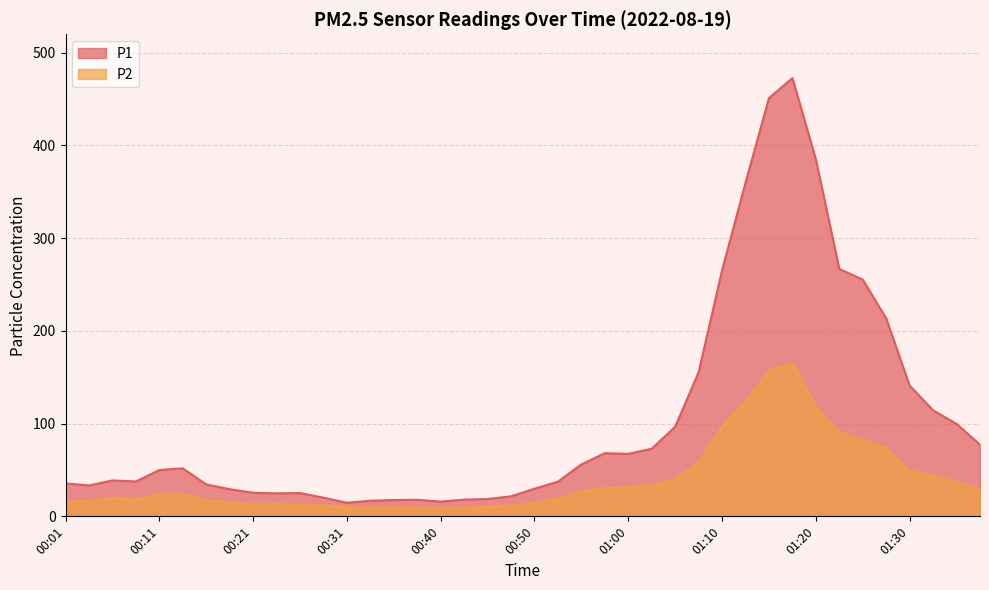

True or false: P2 has a value of 90.1 at 01:23.

True